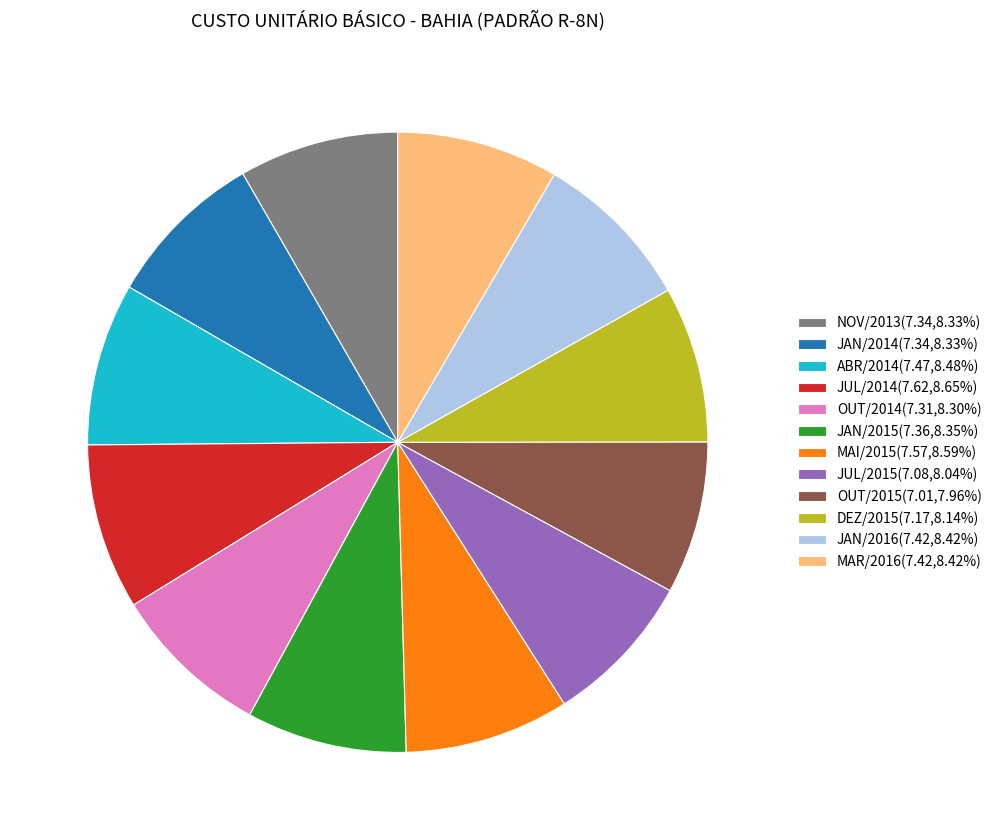

How many slices are in this pie chart?

12